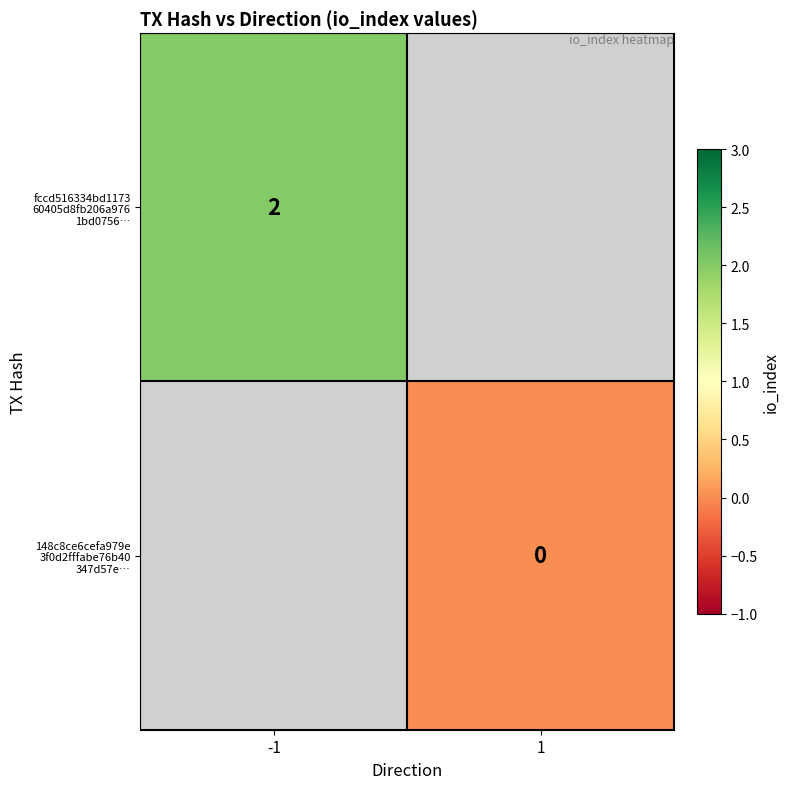

At how many categories does at least one series exceed 1?

1